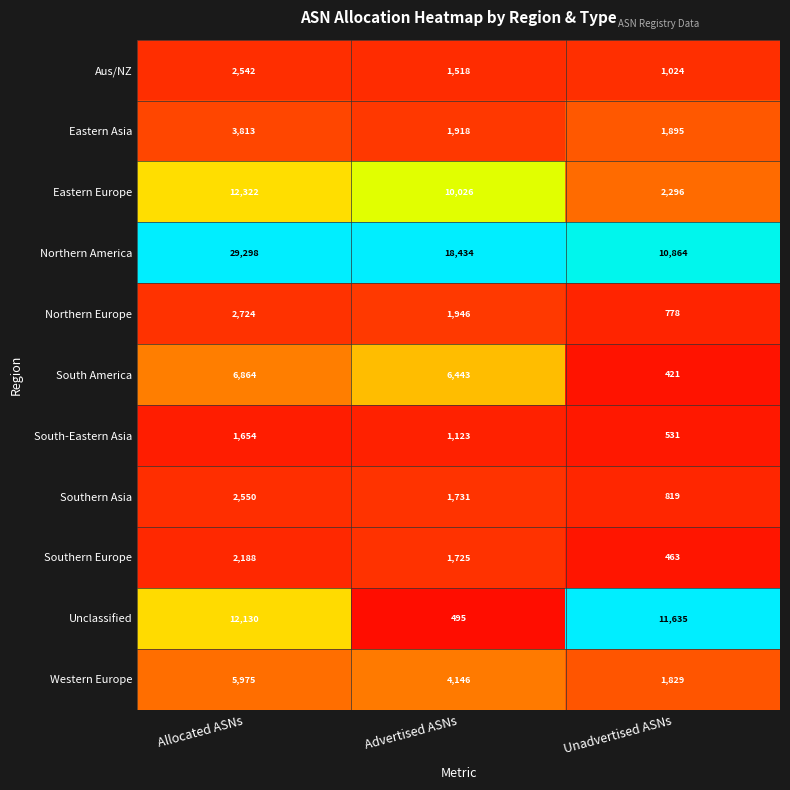

Is it true that Eastern Asia equals 1918 at Advertised ASNs?

True